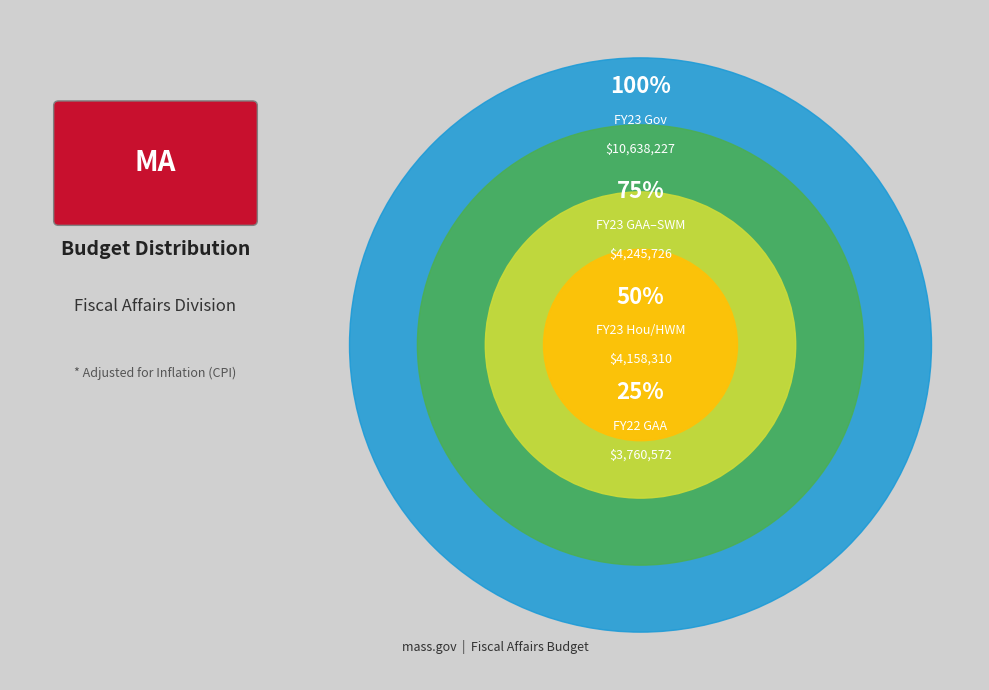

True or false: FY23 HWM accounts for 2% of the total.

False